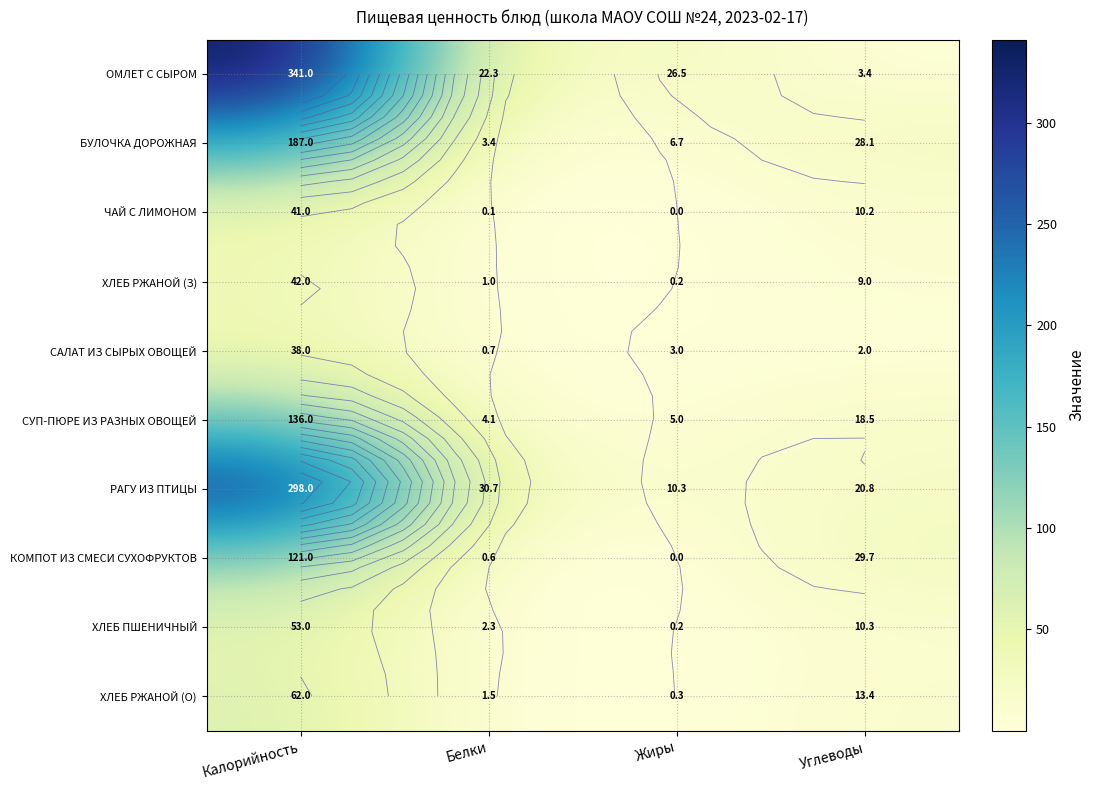

What is the spread (max minus min) of values at Жиры?

26.5